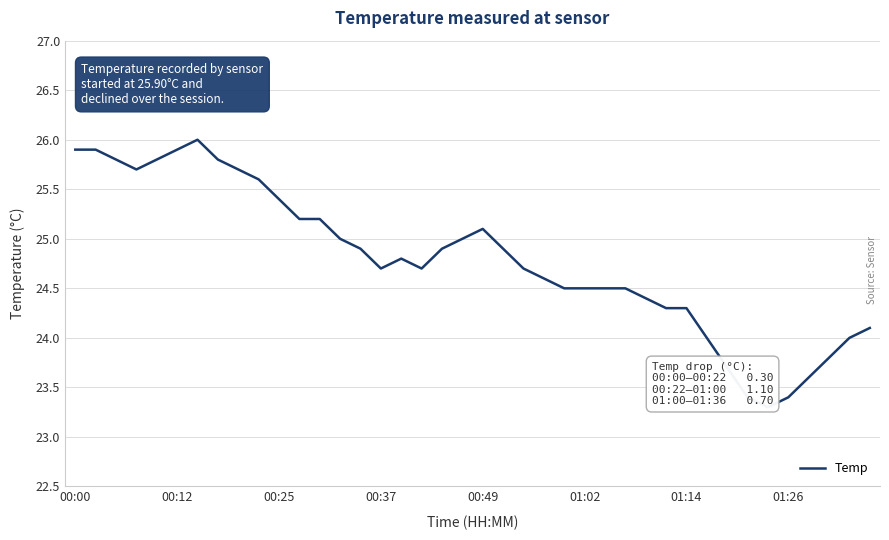

What is the difference between the maximum and minimum values?

2.7